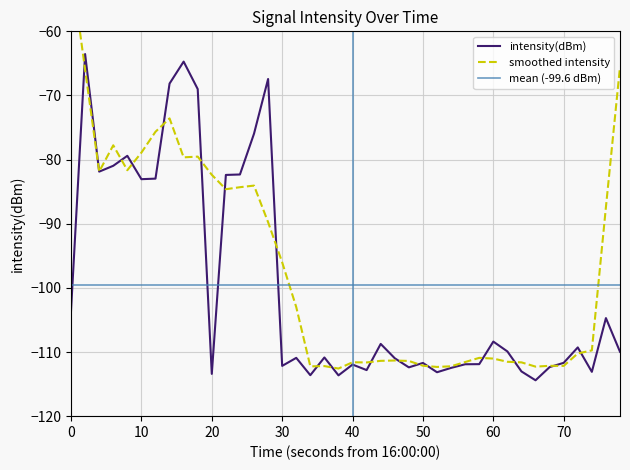

What is the maximum value shown in the chart?

-63.5